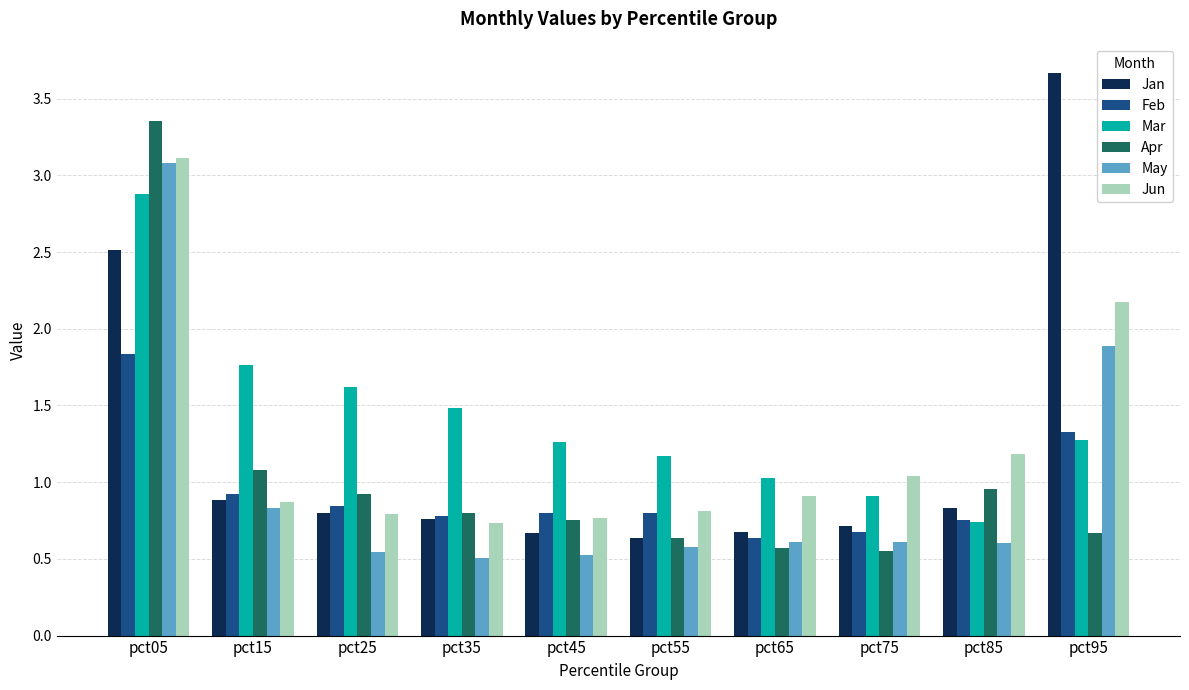

Which category has the highest value across all series?

pct95